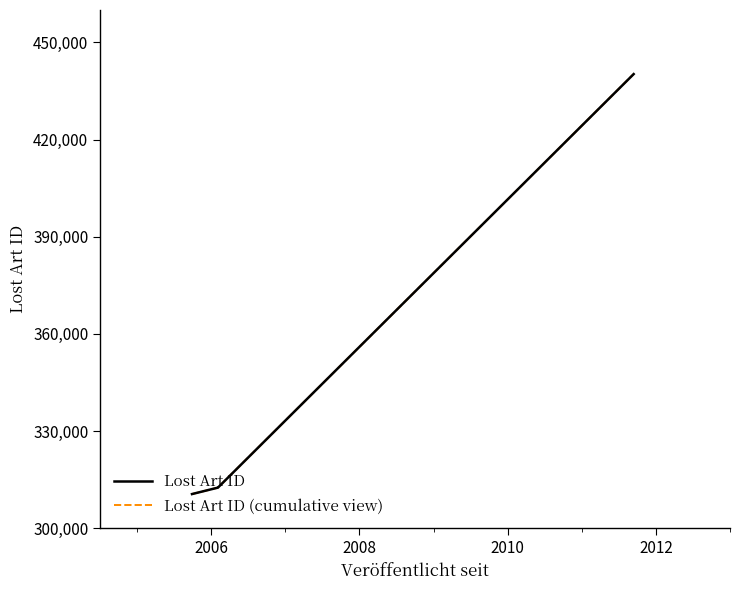

What is the value of the Lost Art ID point at the 4th from the left?

440211